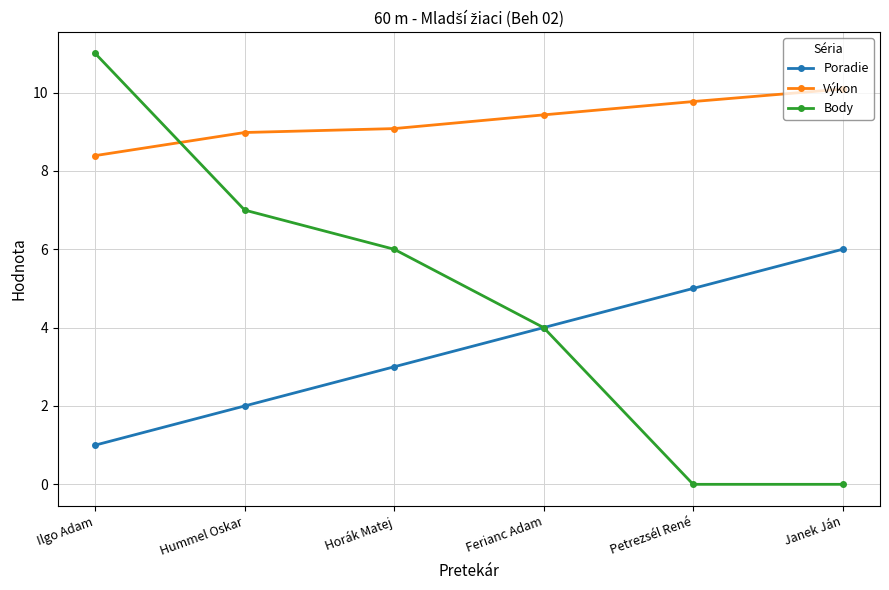

Does the chart display data point markers on the line(s)?

Yes